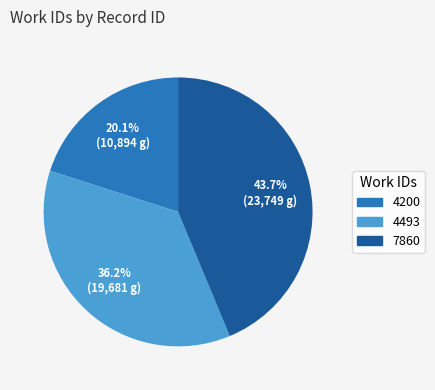

To the nearest percent, what is the difference between the largest and smallest slice percentages?

24%